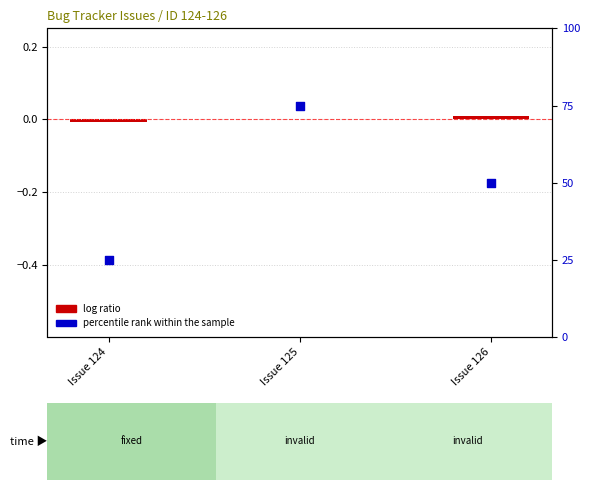

Which series has the largest total across all categories?

percentile rank within the sample